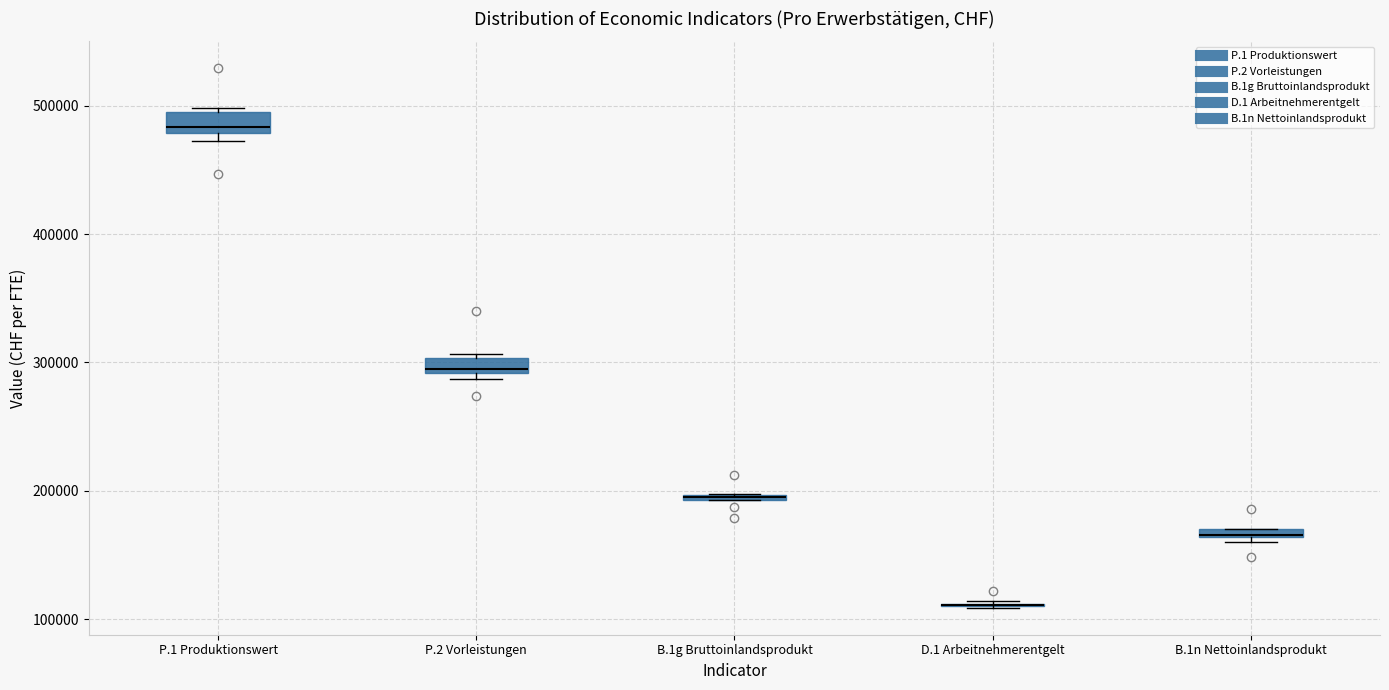

Where is the lower edge of the box for P.1 Produktionswert on the y-axis? The values are not printed on the chart, so give them approximately, as read against the axis.

480000